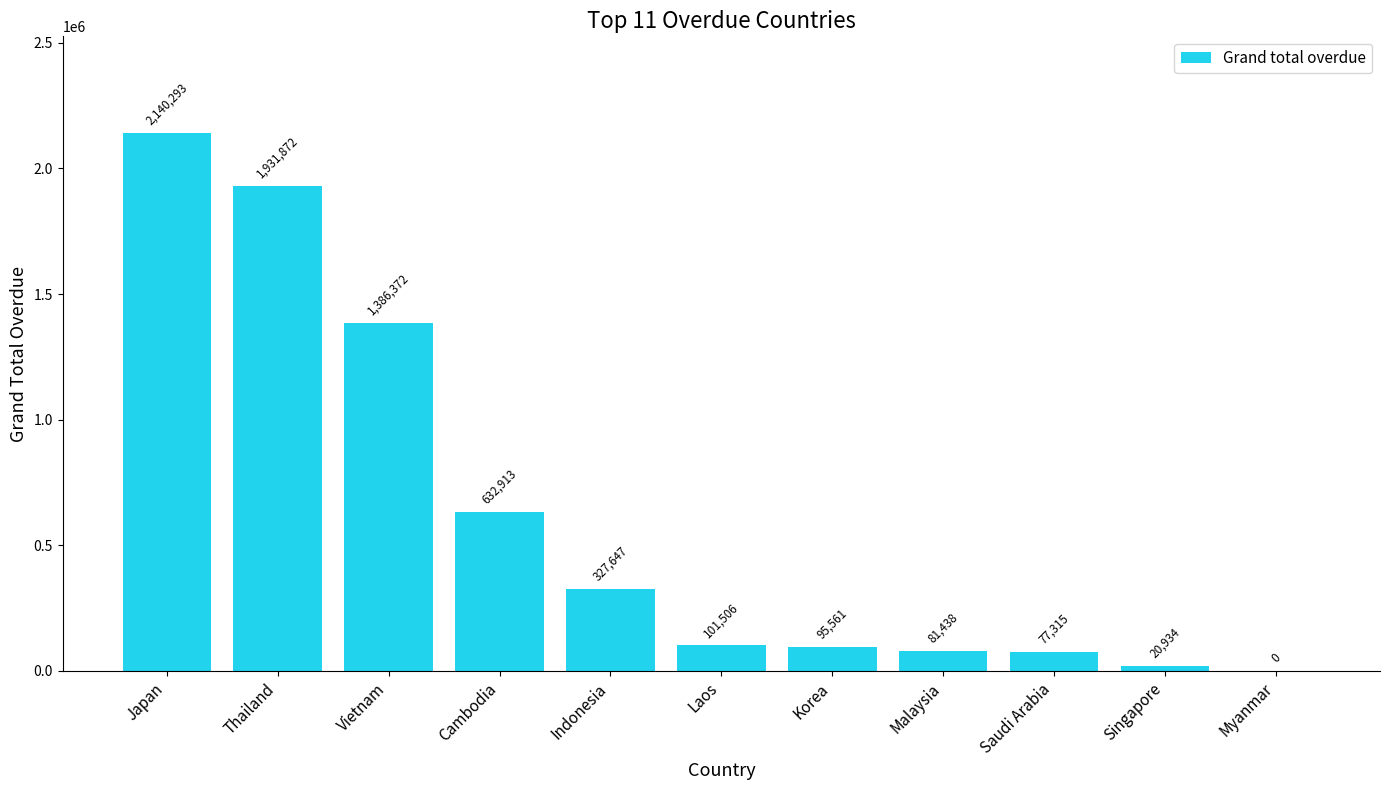

What is the ratio of the value at Japan to the value at Malaysia?

26.3